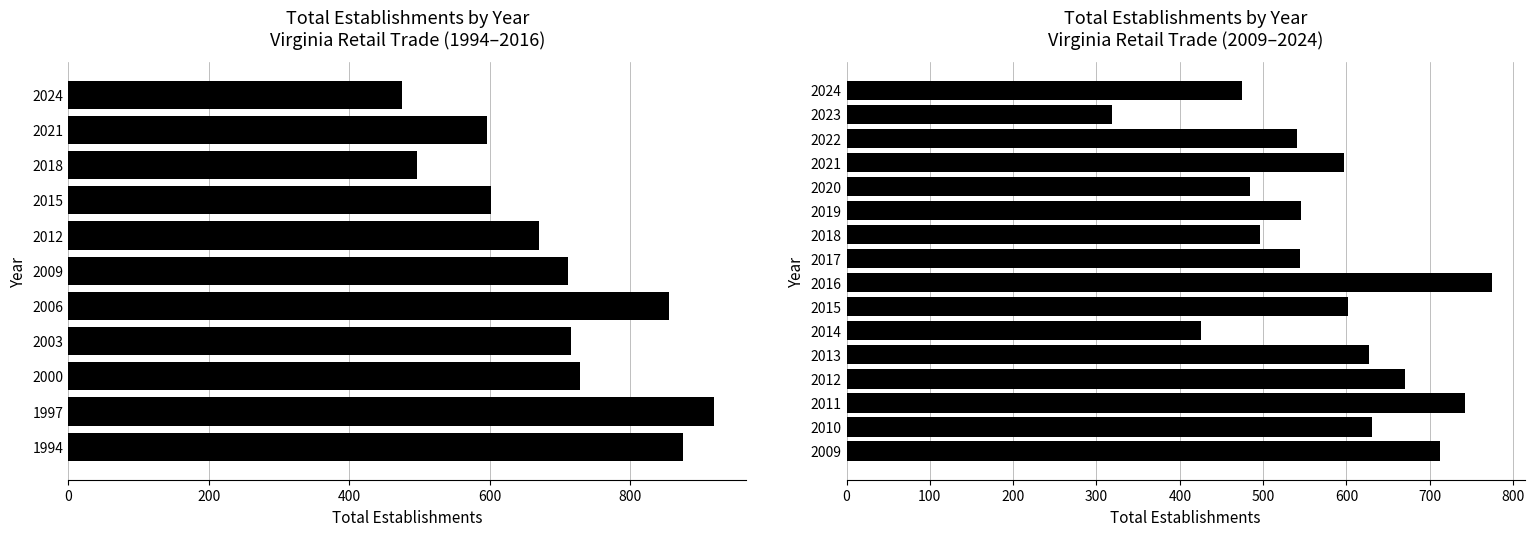

Which has a higher value, 2012 or 2010?

2012